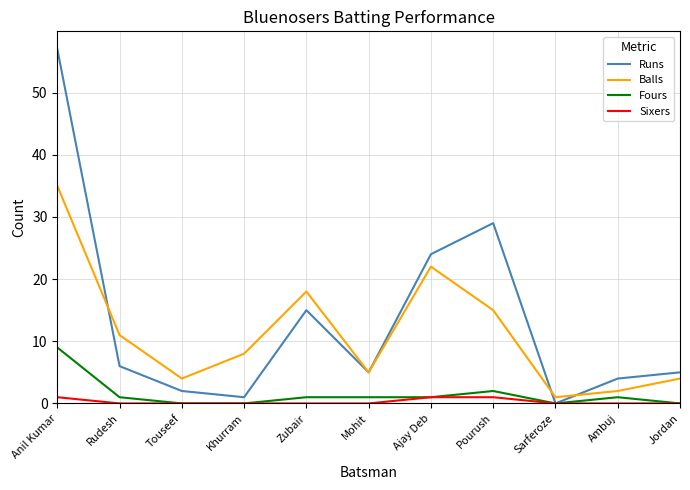

Reading left to right, transcribe all the data shown in this chart.

Runs: Anil Kumar=57	Rudesh=6	Touseef=2	Khurram=1	Zubair=15	Mohit=5	Ajay Deb=24	Pourush=29	Sarferoze=0	Ambuj=4	Jordan=5
Balls: Anil Kumar=35	Rudesh=11	Touseef=4	Khurram=8	Zubair=18	Mohit=5	Ajay Deb=22	Pourush=15	Sarferoze=1	Ambuj=2	Jordan=4
Fours: Anil Kumar=9	Rudesh=1	Touseef=0	Khurram=0	Zubair=1	Mohit=1	Ajay Deb=1	Pourush=2	Sarferoze=0	Ambuj=1	Jordan=0
Sixers: Anil Kumar=1	Rudesh=0	Touseef=0	Khurram=0	Zubair=0	Mohit=0	Ajay Deb=1	Pourush=1	Sarferoze=0	Ambuj=0	Jordan=0